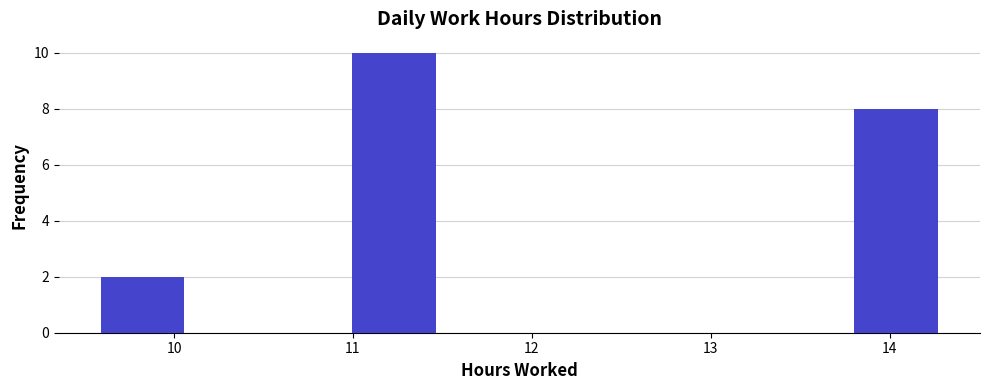

Reading left to right, list every bar in this chart as the range it spans on the x-axis followed by its height. Neither the bar edges nor the heights are printed on the chart, so give them approximately, as read against the axes.

9.6 to 10.1: 2
10.1 to 10.5: 0
10.5 to 11.0: 0
11.0 to 11.5: 10
11.5 to 11.9: 0
11.9 to 12.4: 0
12.4 to 12.9: 0
12.9 to 13.3: 0
13.3 to 13.8: 0
13.8 to 14.3: 8